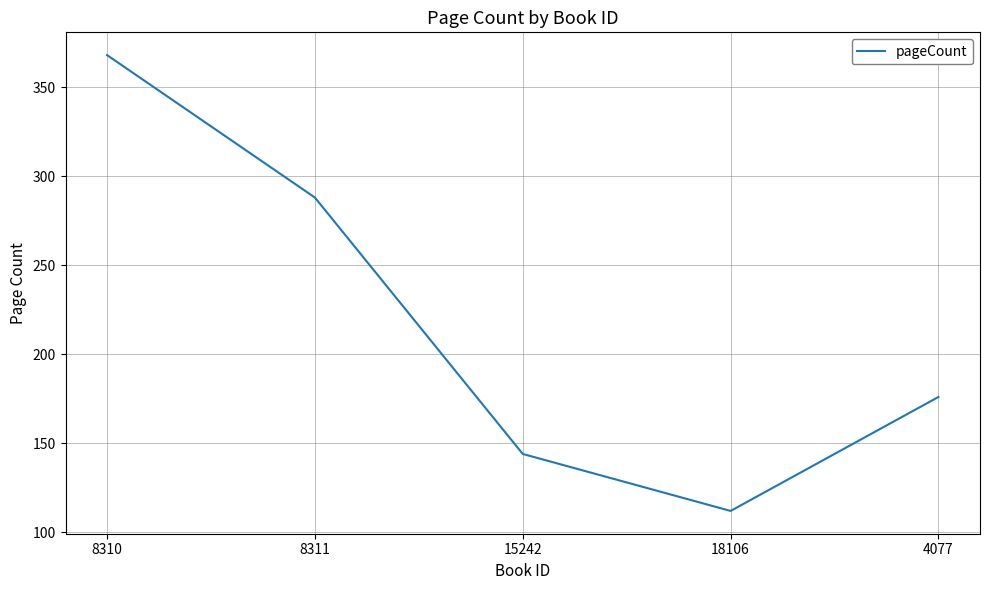

What is the greatest value displayed?

368